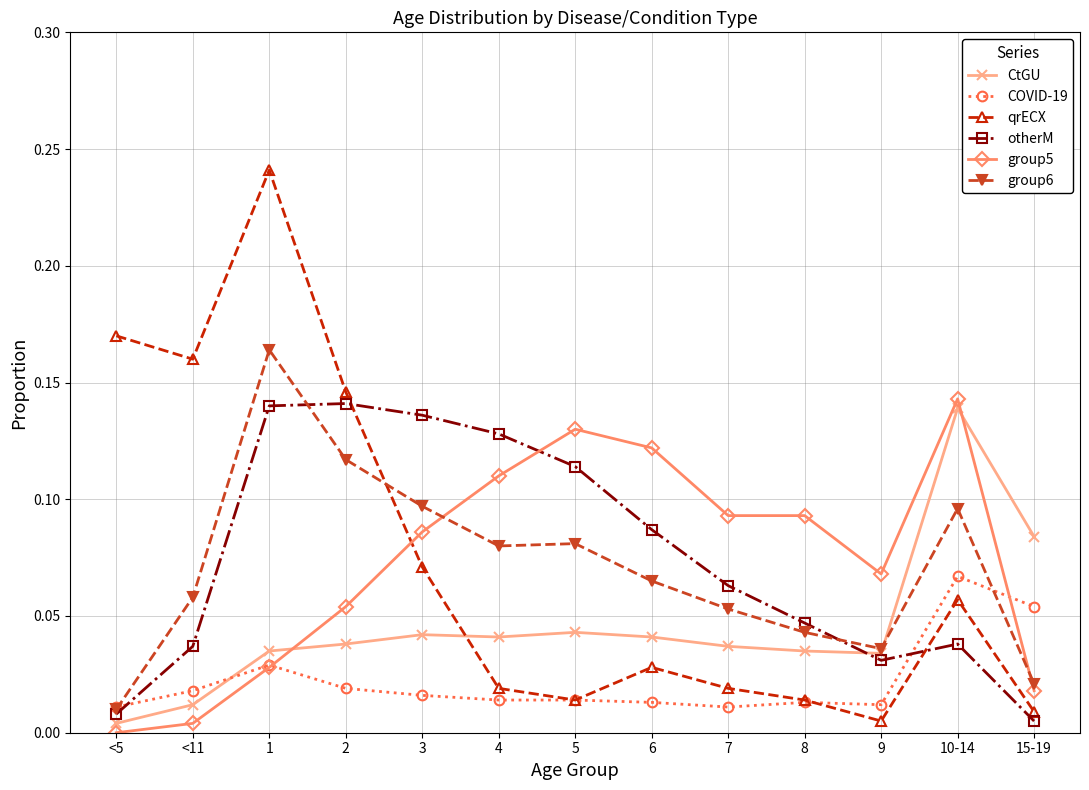

How many distinct data groups are displayed?

6